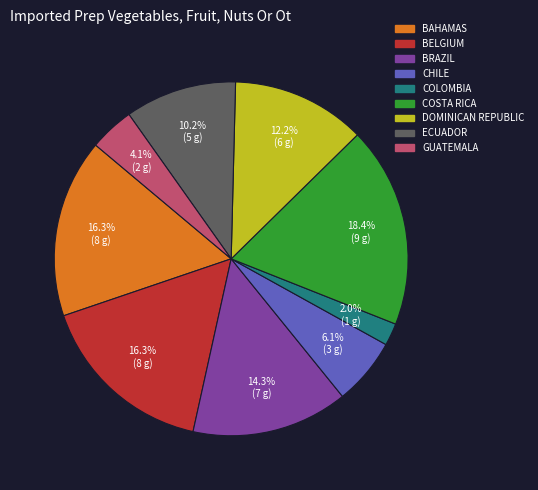

To the nearest percent, what is the difference between the largest and smallest slice percentages?

16%